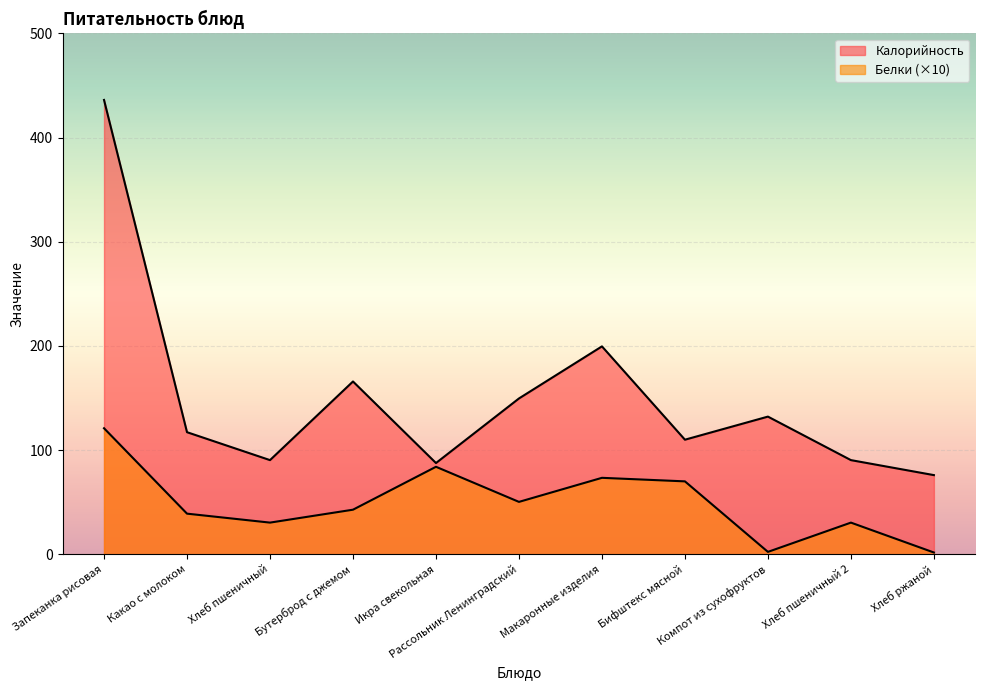

What is the label of the 1st point from the right?

Хлеб ржаной